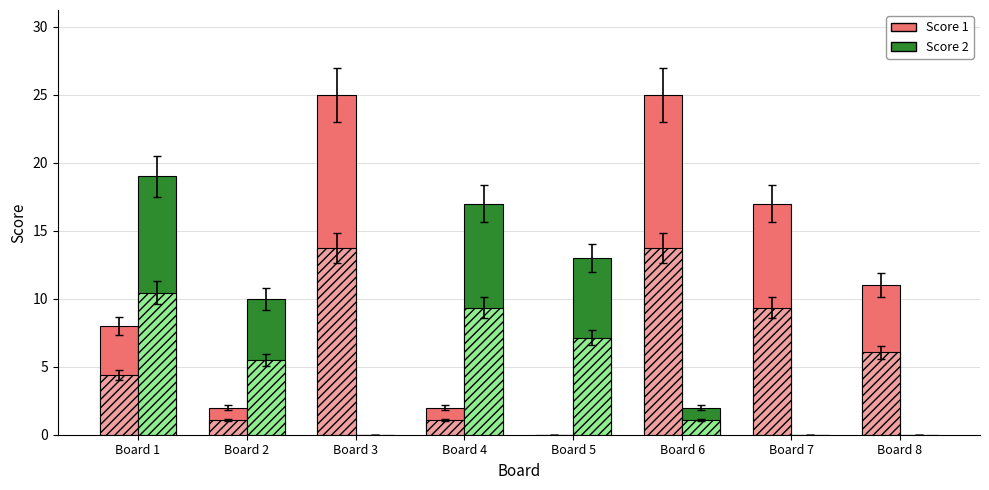

Count the number of data series in this chart.

4